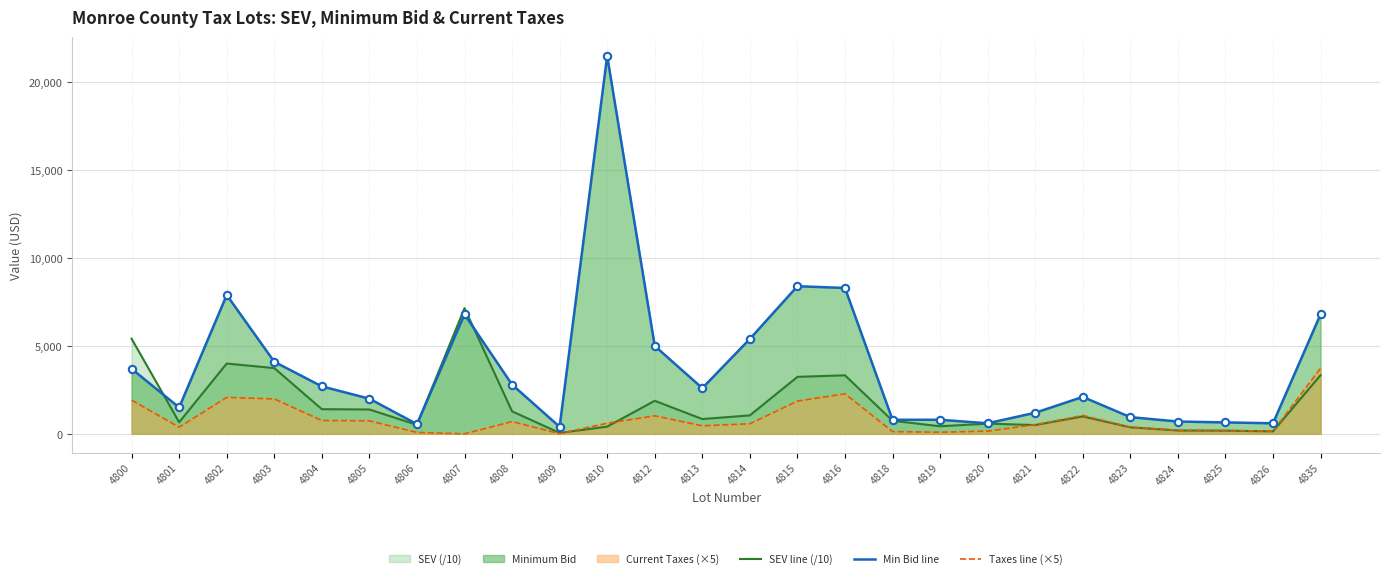

Which series contains the lowest Y value?

Taxes line (×5)